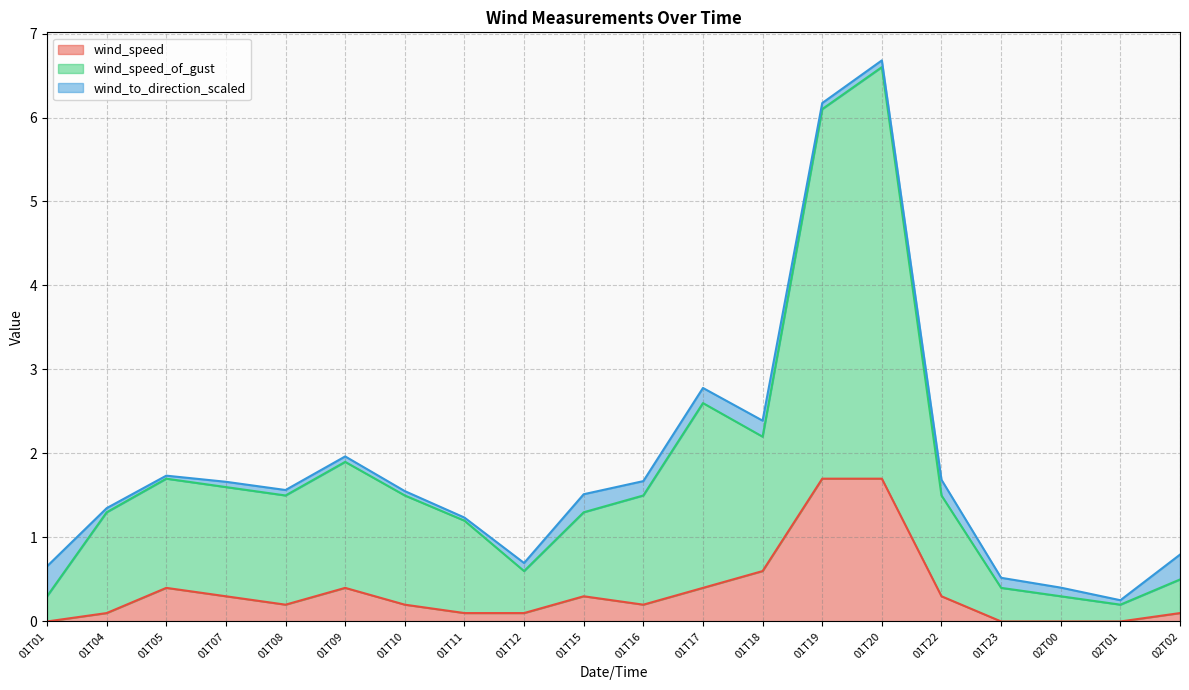

Is it true that wind_speed equals -0.5 at 02T00?

False